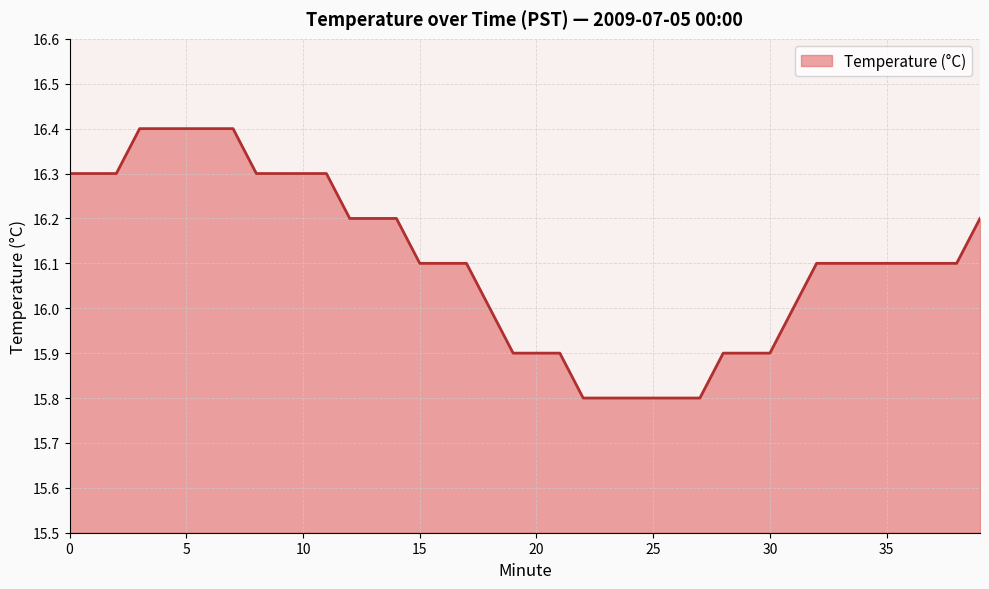

Reading right to left, what are all the values shown in this chart?

16.2	16.1	16.1	16.1	16.1	16.1	16.1	16.1	16.0	15.9	15.9	15.9	15.8	15.8	15.8	15.8	15.8	15.8	15.9	15.9	15.9	16.0	16.1	16.1	16.1	16.2	16.2	16.2	16.3	16.3	16.3	16.3	16.4	16.4	16.4	16.4	16.4	16.3	16.3	16.3